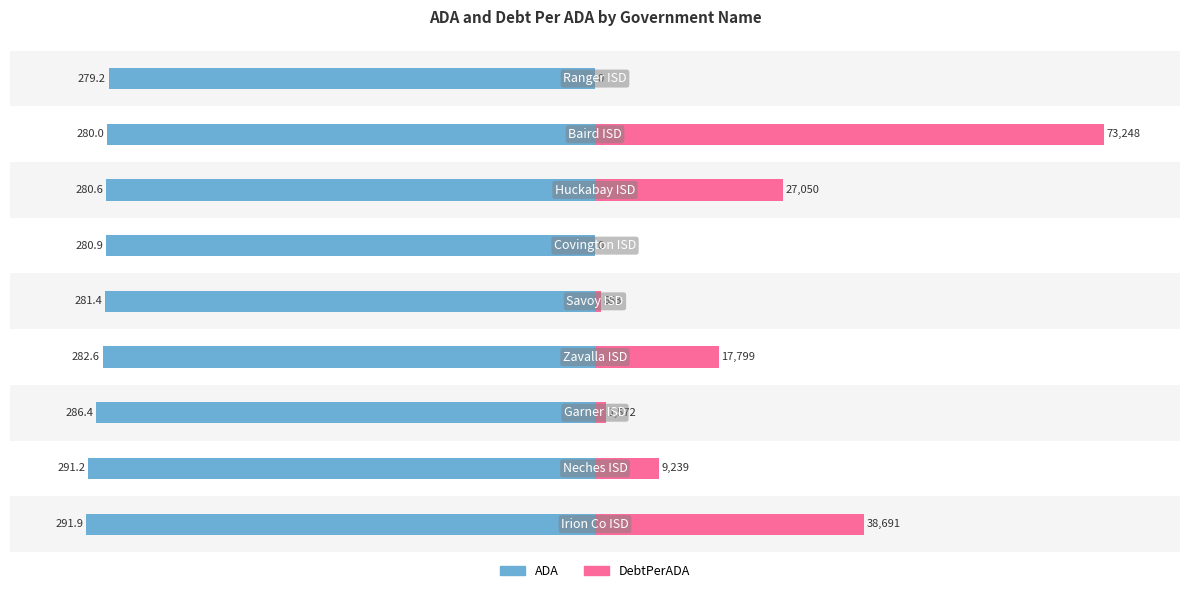

How many bars are there in total?

18